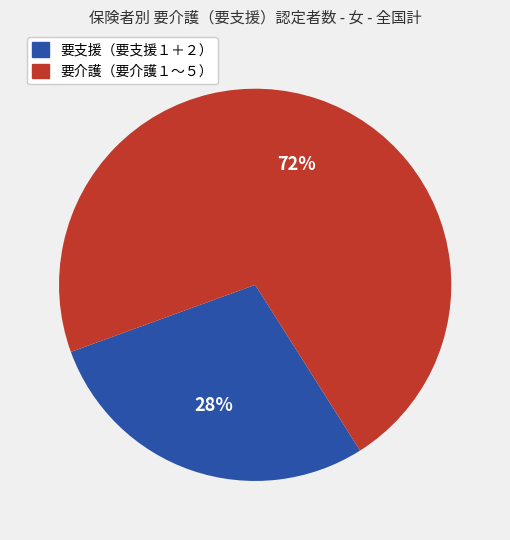

To the nearest percent, what is the average slice percentage?

50%